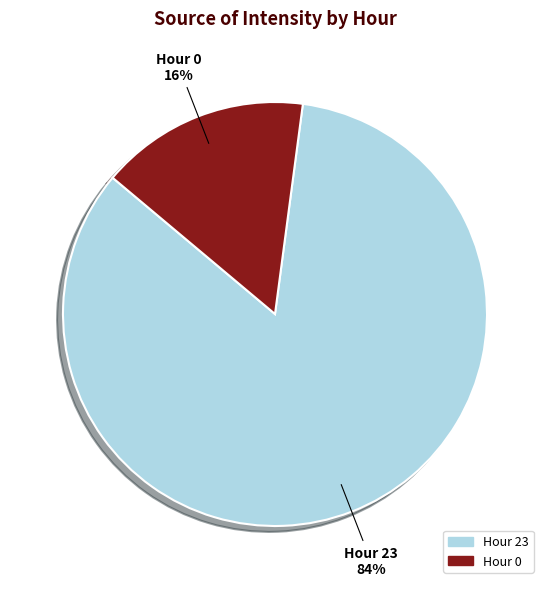

Does any single category account for the majority?

Yes